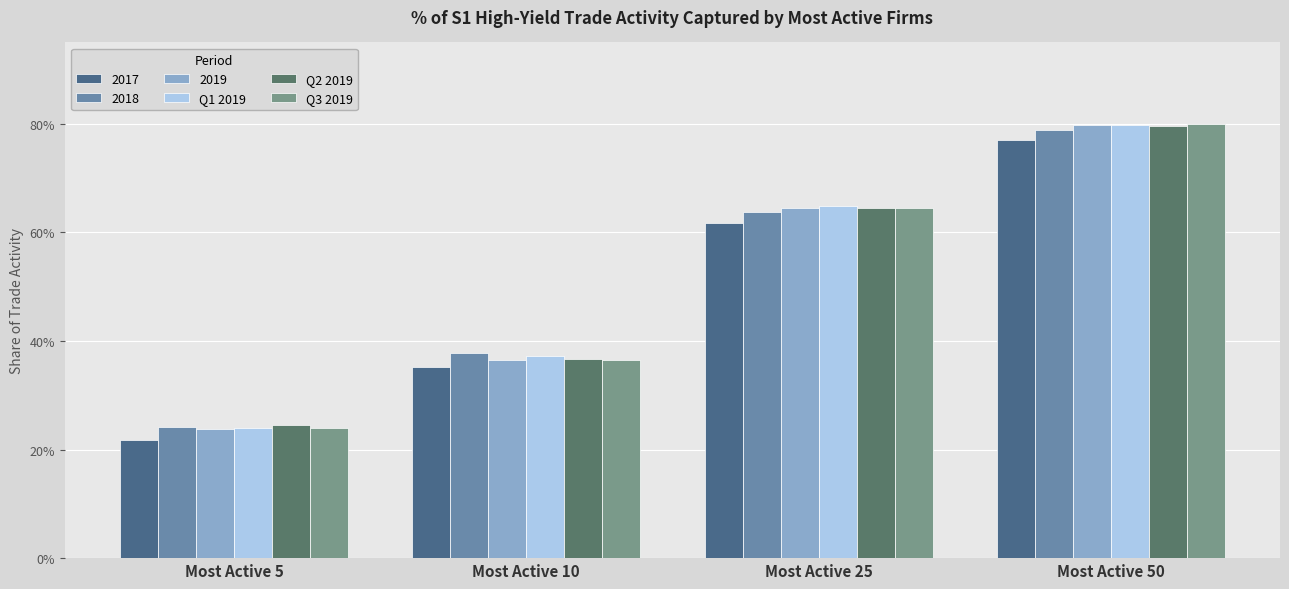

Is it true that Q3 2019 equals 0.2 at Most Active 10?

False